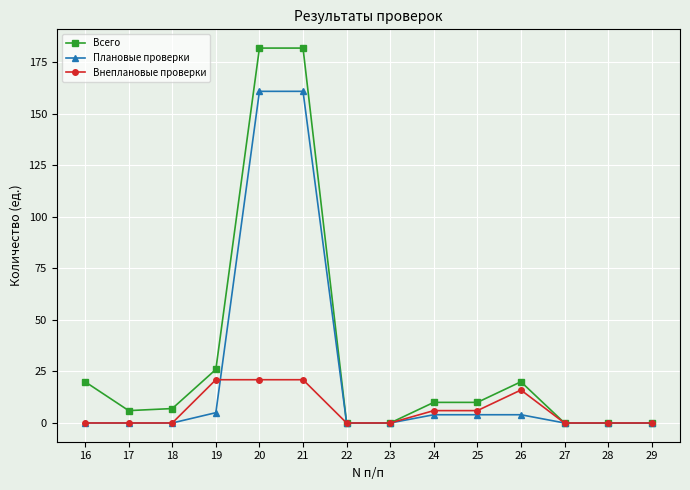

What is the difference between the second highest and second lowest values in the Всего series?

182